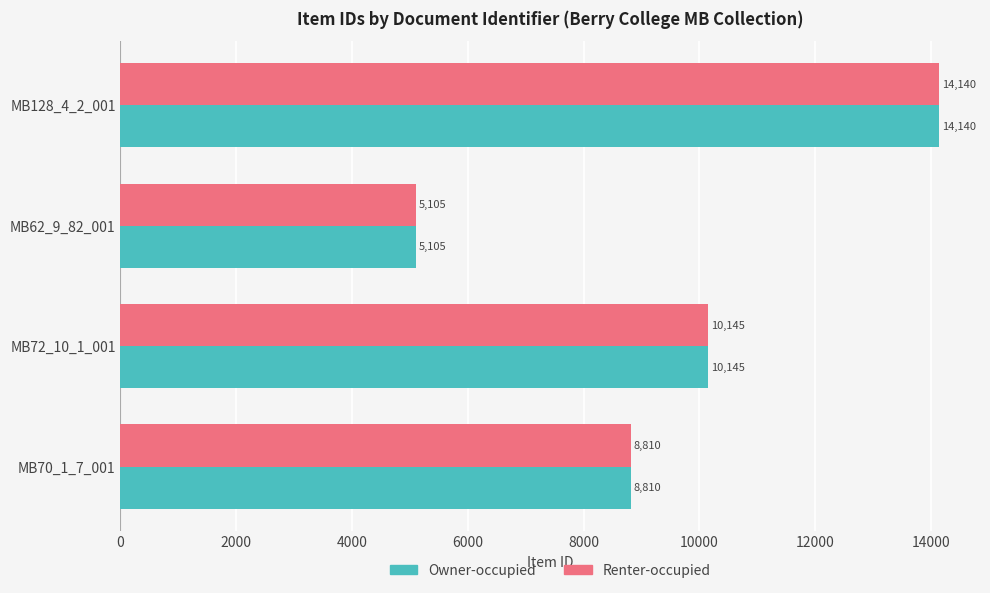

What is the difference between the Owner-occupied values at MB128_4_2_001 and MB62_9_82_001?

9035